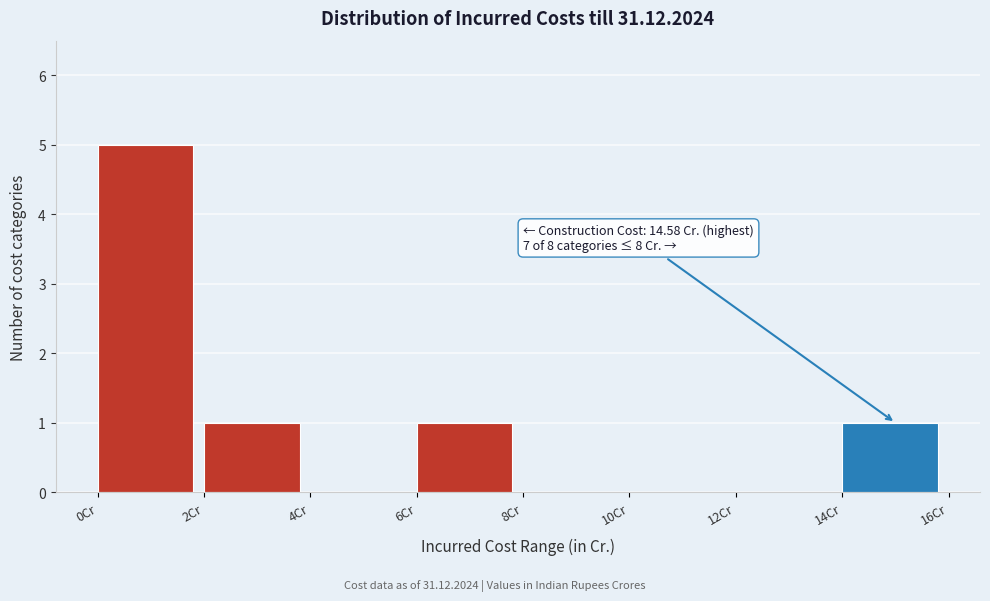

Over which range of the x-axis is the bar tallest?

0 to 2